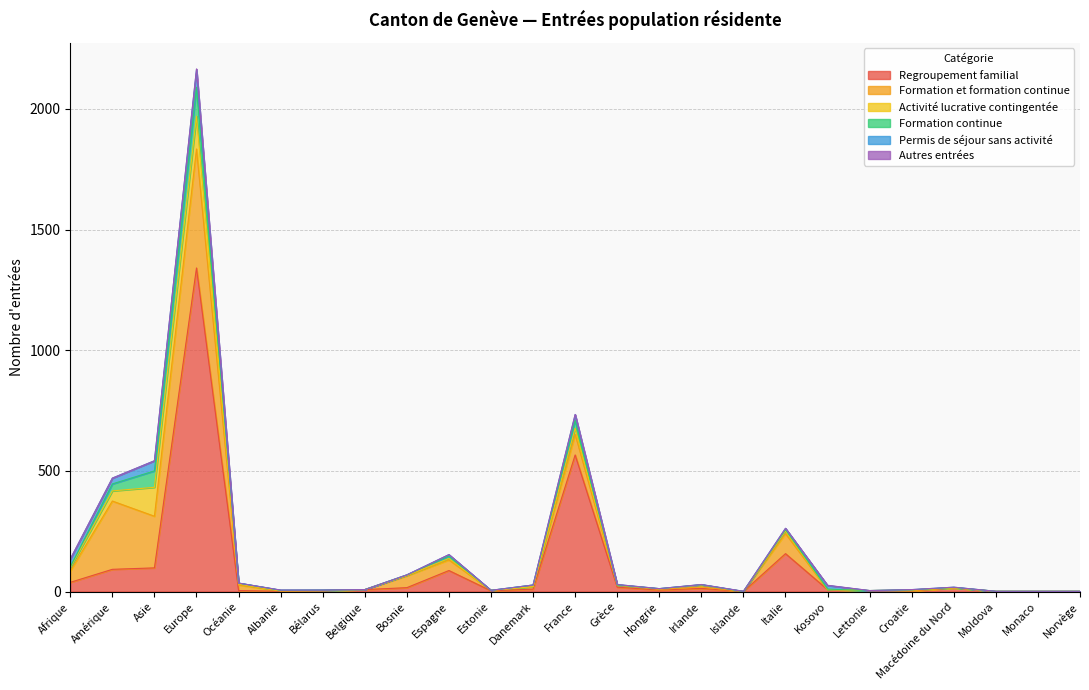

What is the difference between the second highest and second lowest values in the Regroupement familial series?

566